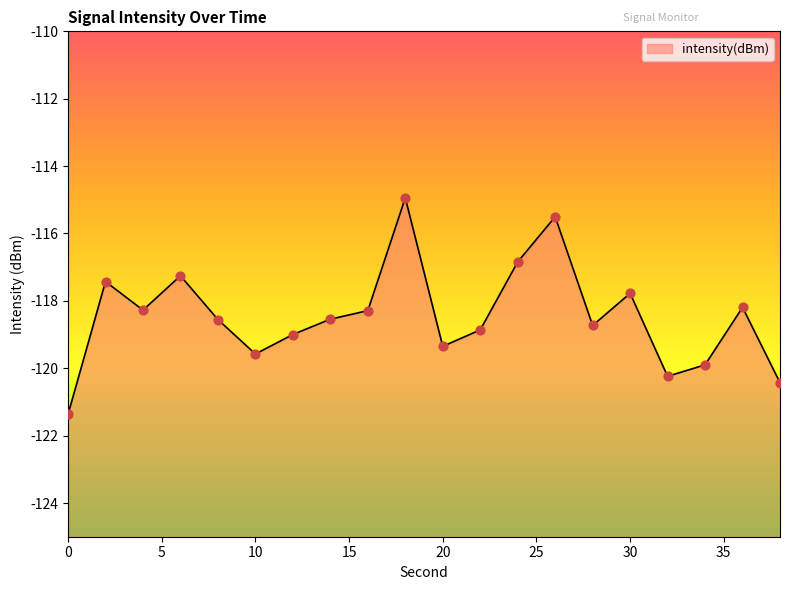

Between 28 and 20, which is larger?

28